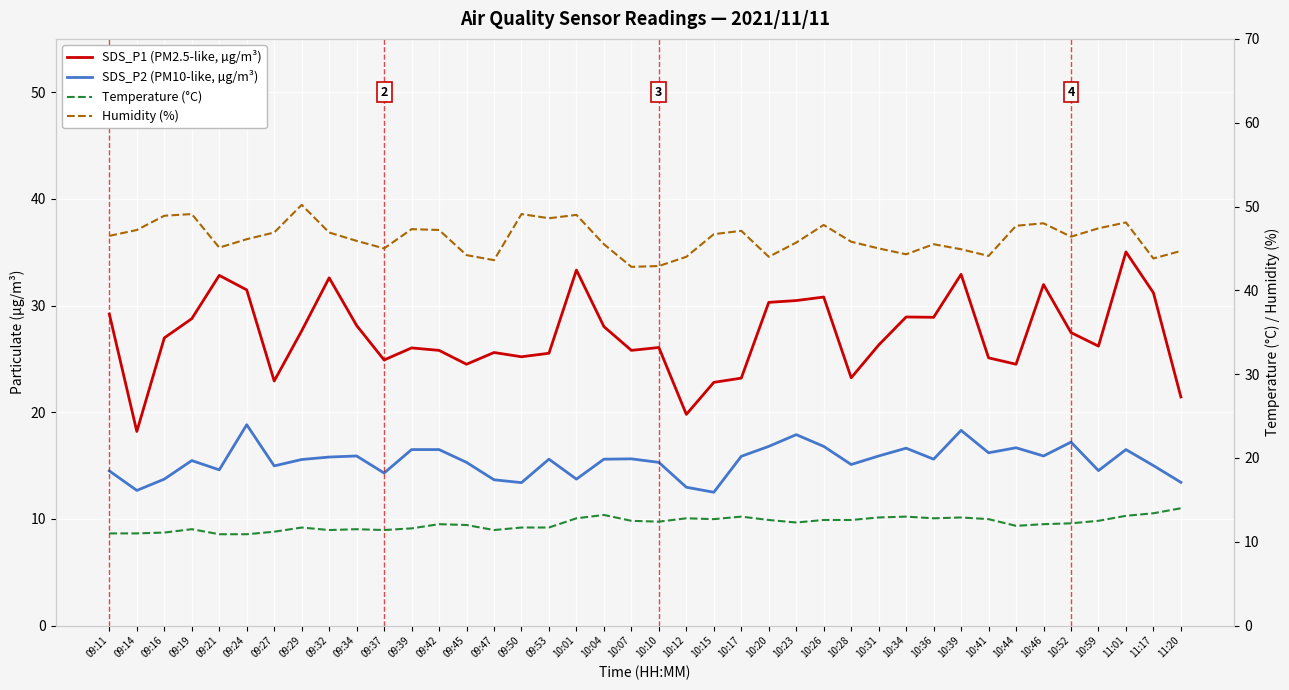

Is the value of SDS_P2 (PM10-like, µg/m³) at 09:39 greater than the value of SDS_P1 (PM2.5-like, µg/m³) at 10:20?

No